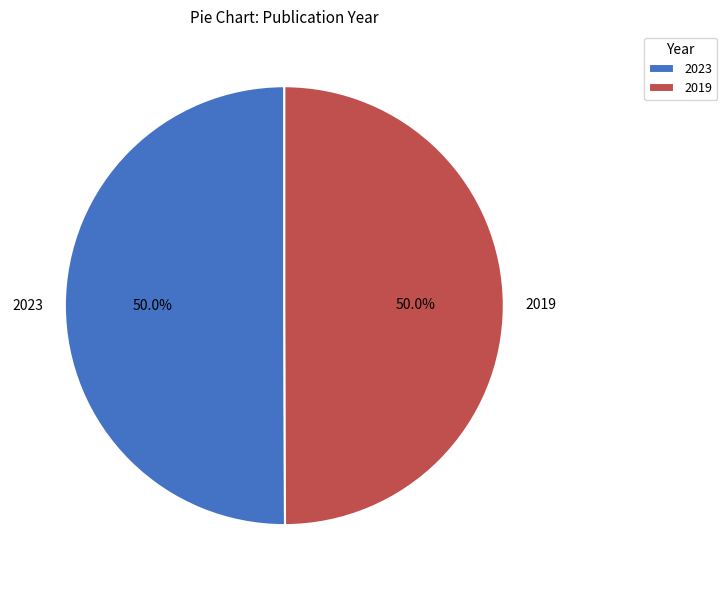

To the nearest percent, what percentage of the pie is 2023?

50%